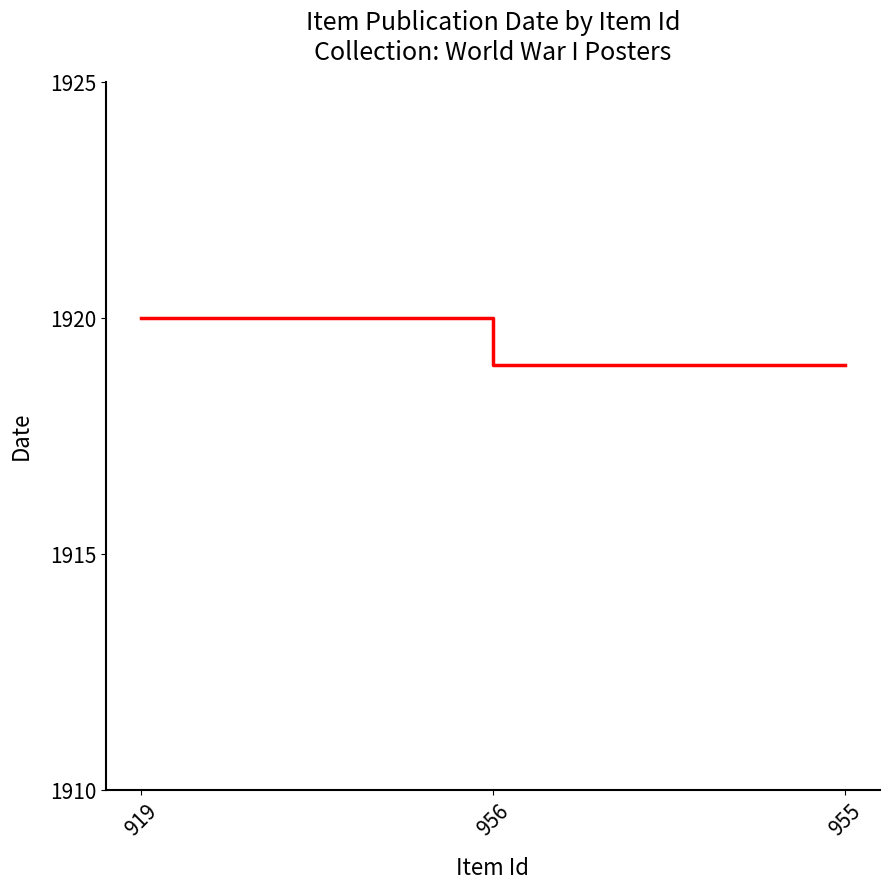

What is the difference between the maximum and minimum values?

1